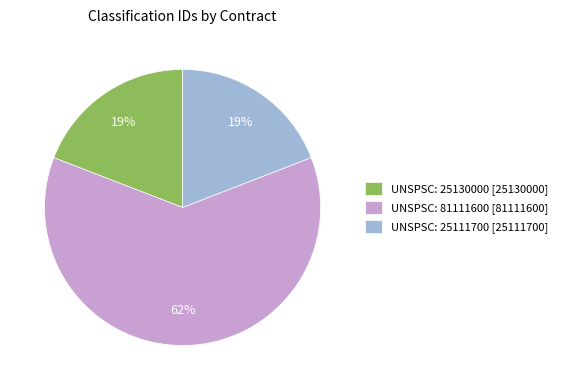

To the nearest percent, what portion does UNSPSC: 25111700 [25111700] represent?

19%